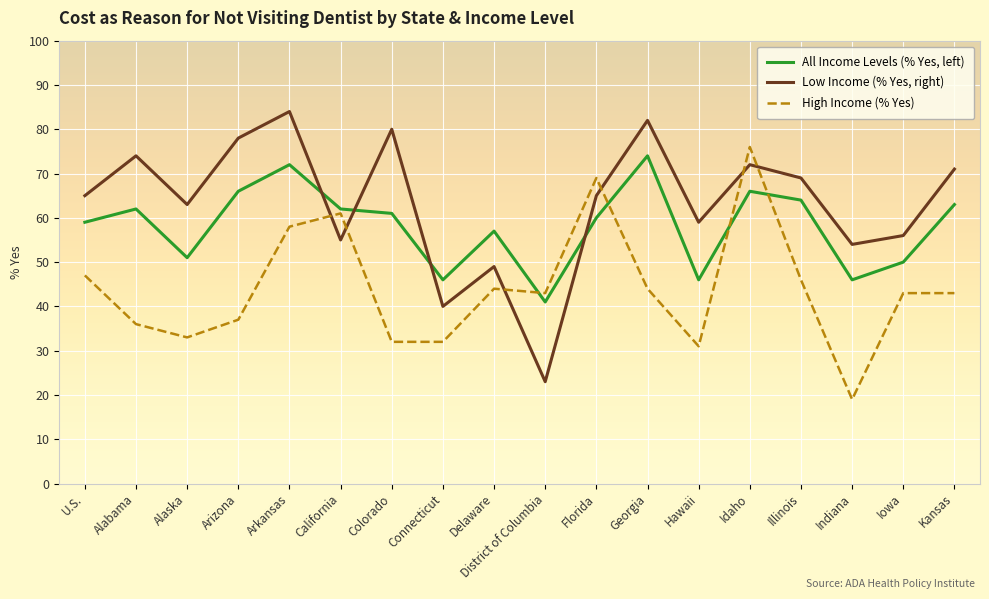

What position from the right is Colorado?

12